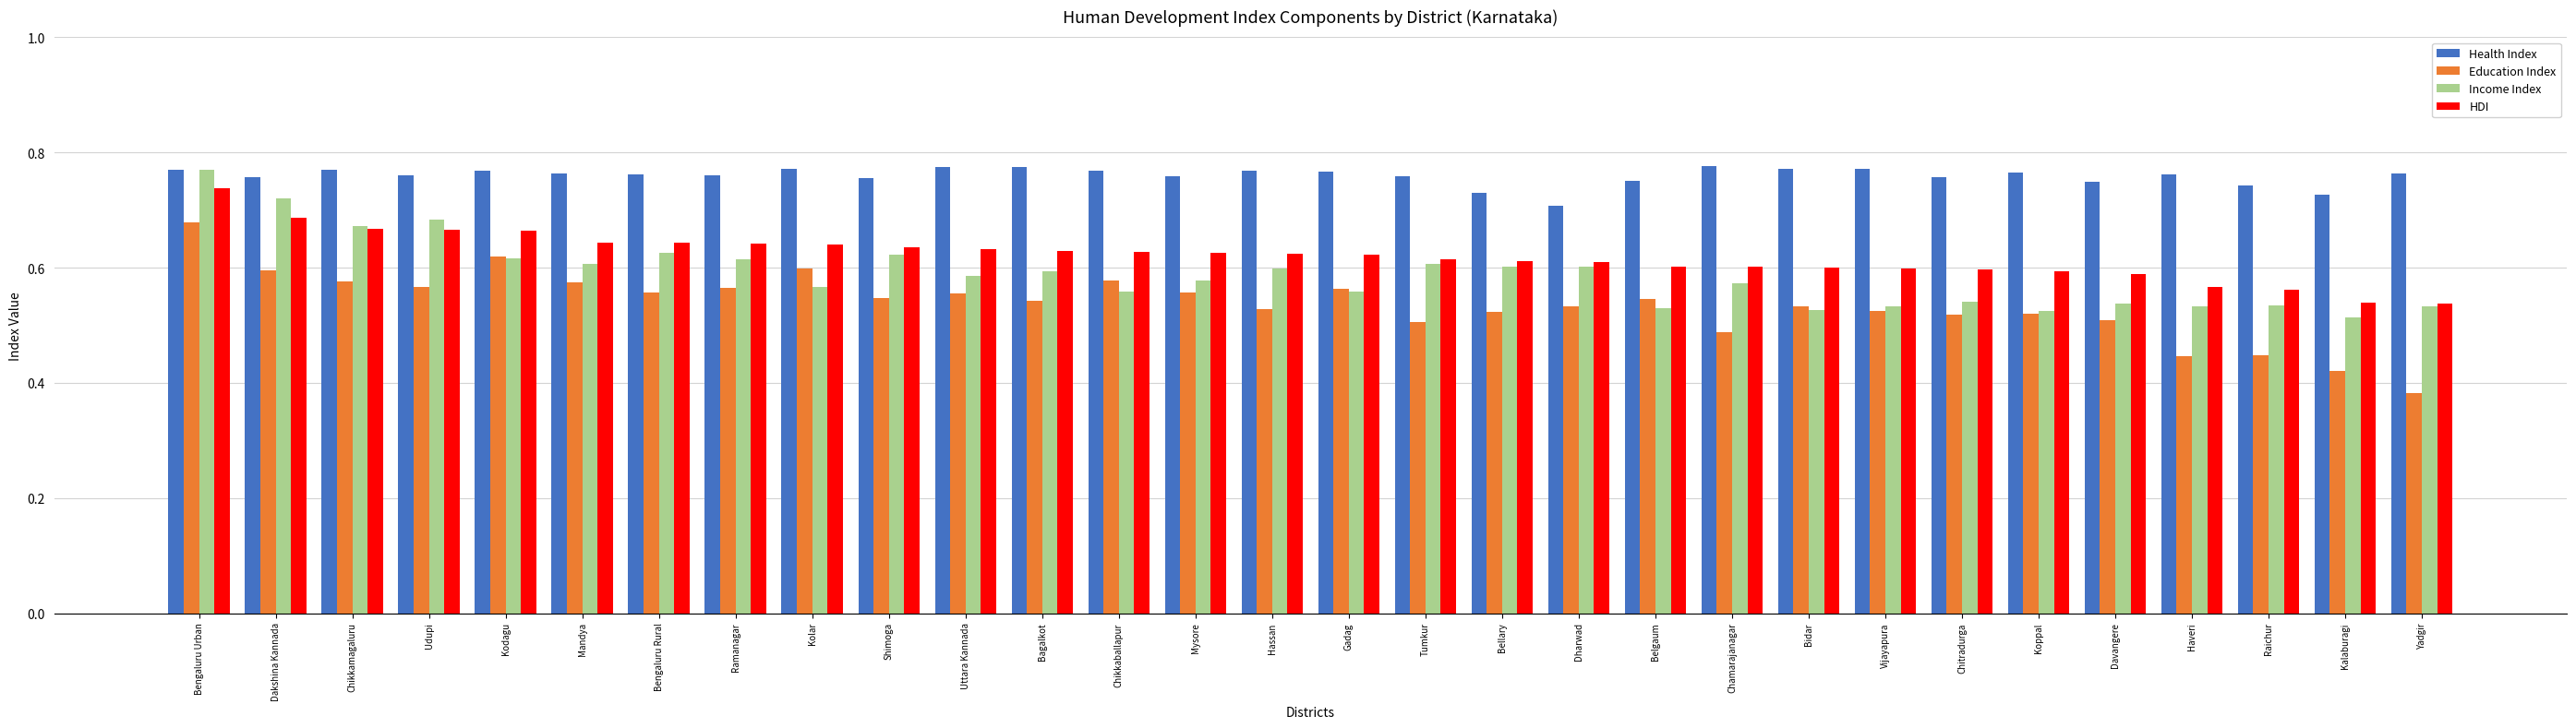

At which label does HDI reach its peak?

Bengaluru Urban